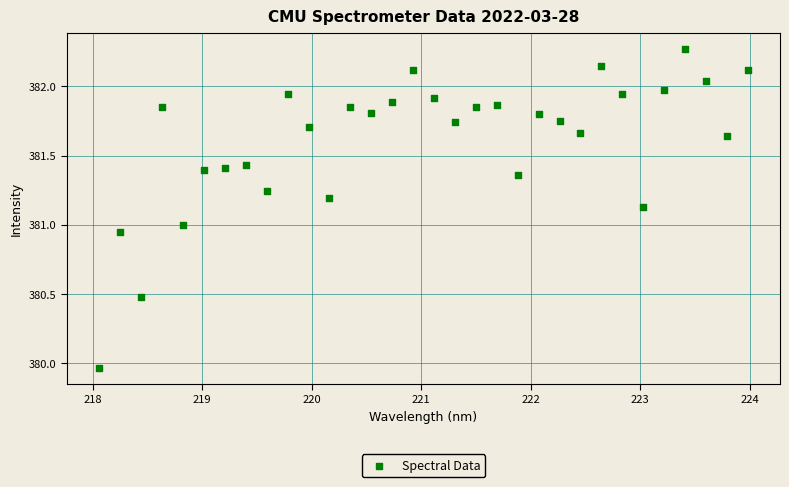

What is the range of Y values (max minus min)?

2.3